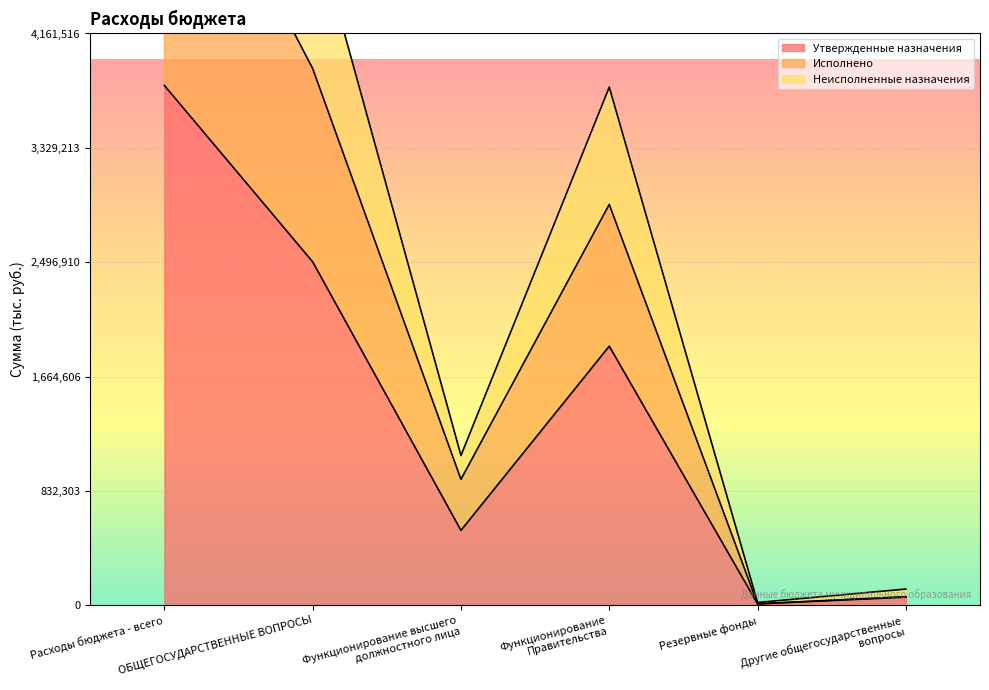

Read the Неисполненные назначения value at Функционирование высшего
должностного лица.

1090000.0